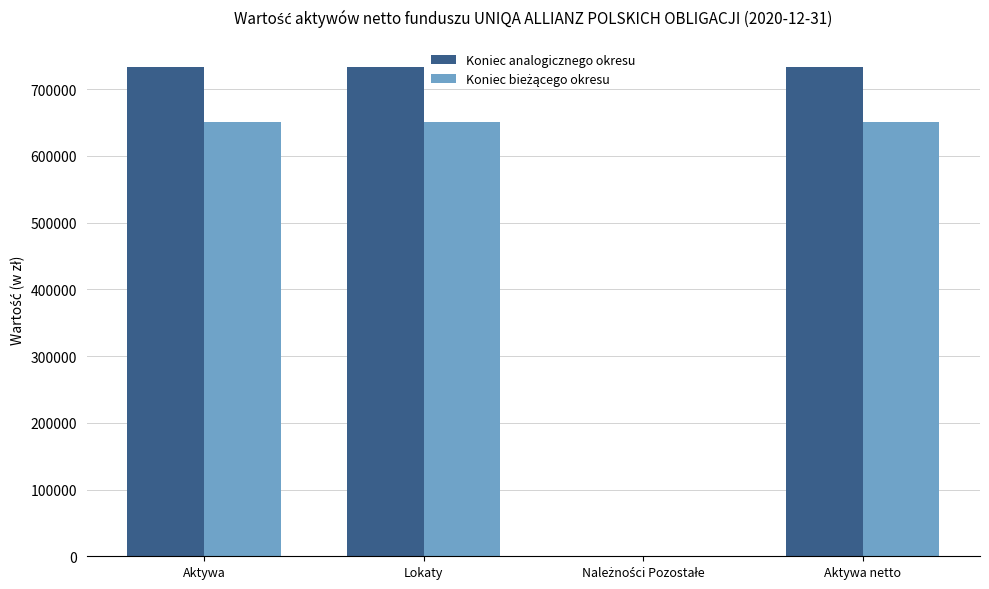

What is the sum of the Koniec analogicznego okresu values at Aktywa and Aktywa netto?

1466135.5